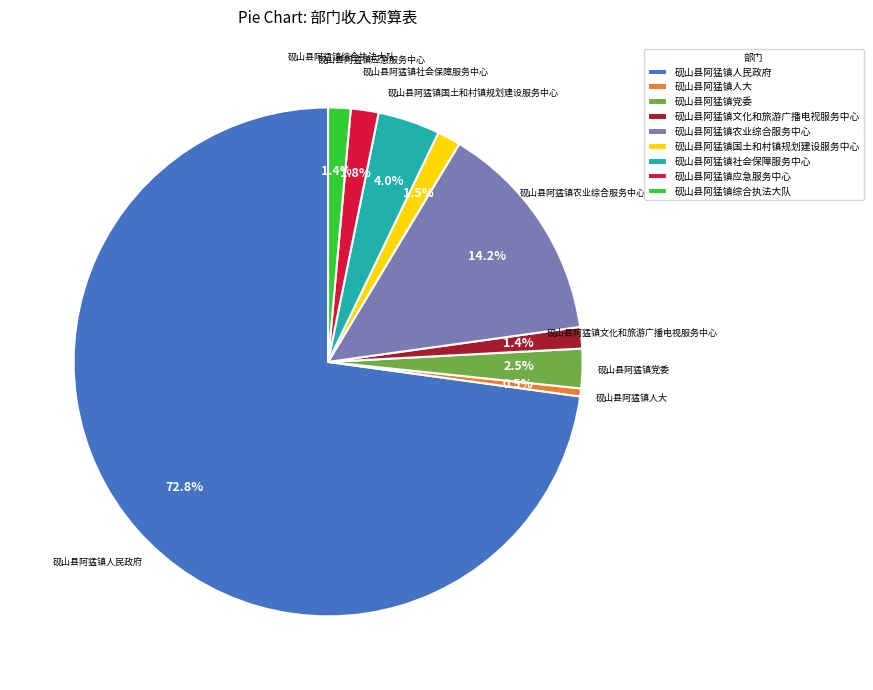

How many segments does this pie chart have?

9